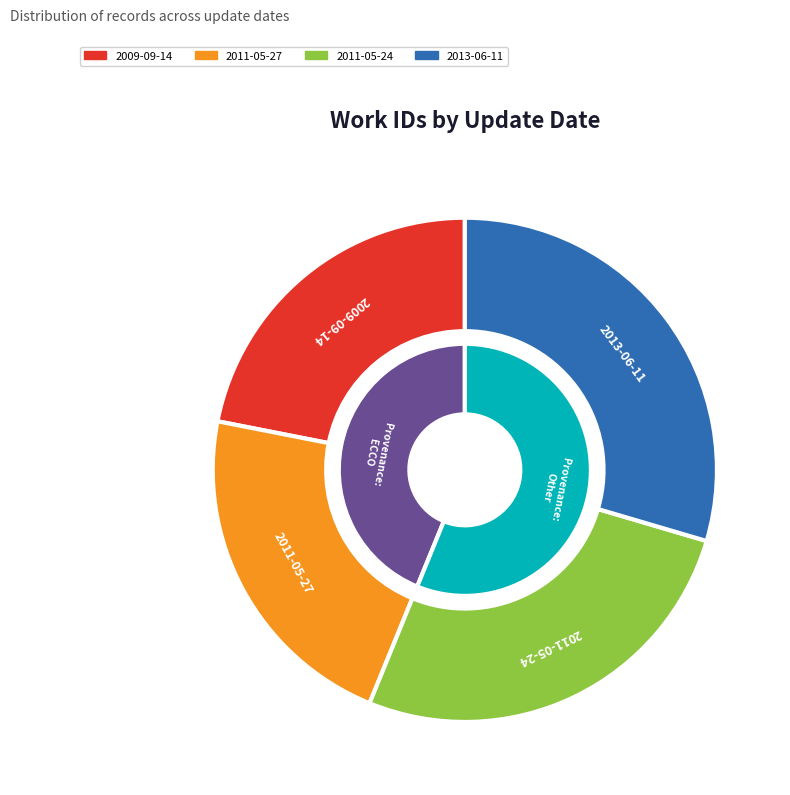

How much of the chart is everything except 2011-05-24?

73.4%